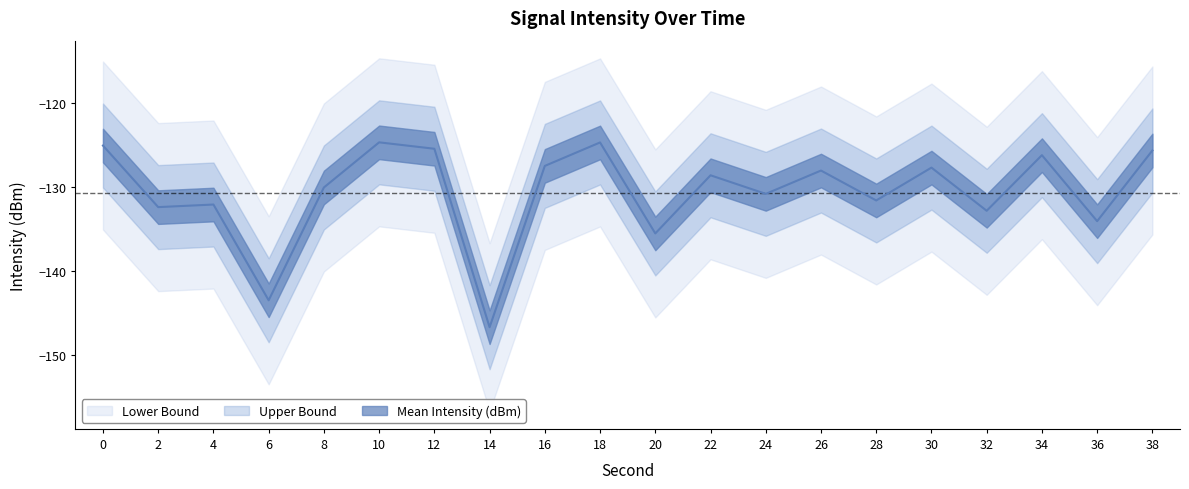

List the labels in order of Lower Bound value, smallest first.

14, 6, 20, 36, 32, 2, 4, 28, 24, 8, 22, 26, 30, 16, 34, 38, 12, 0, 18, 10